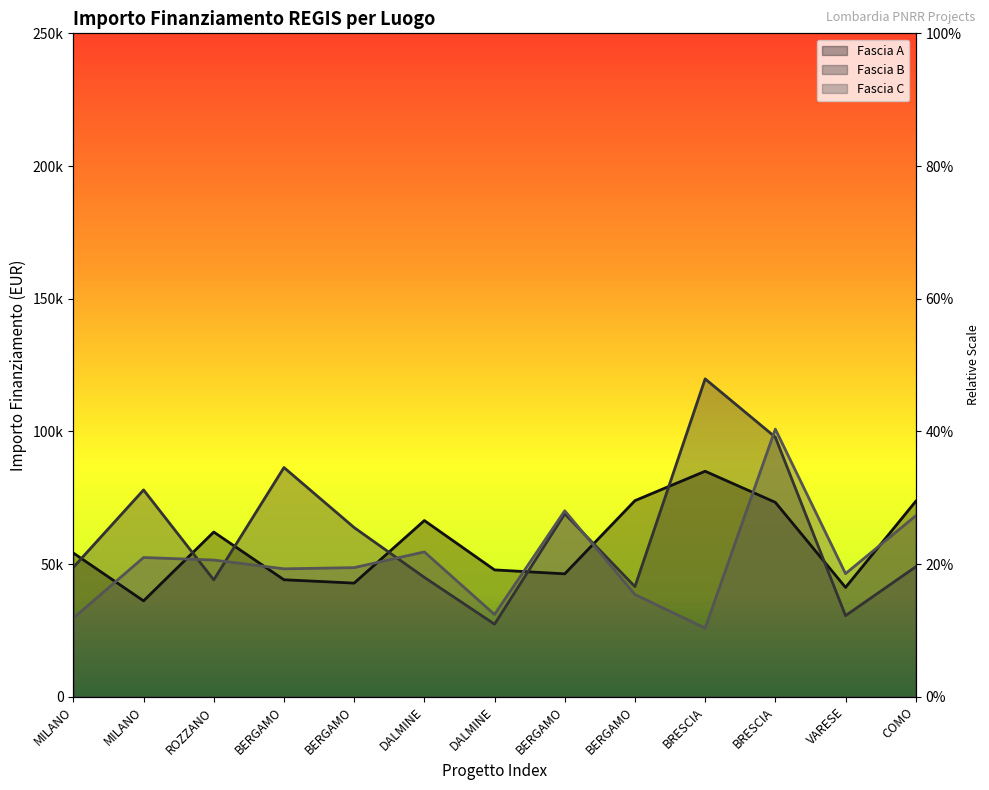

Read the Fascia A value at BERGAMO.

73886.6